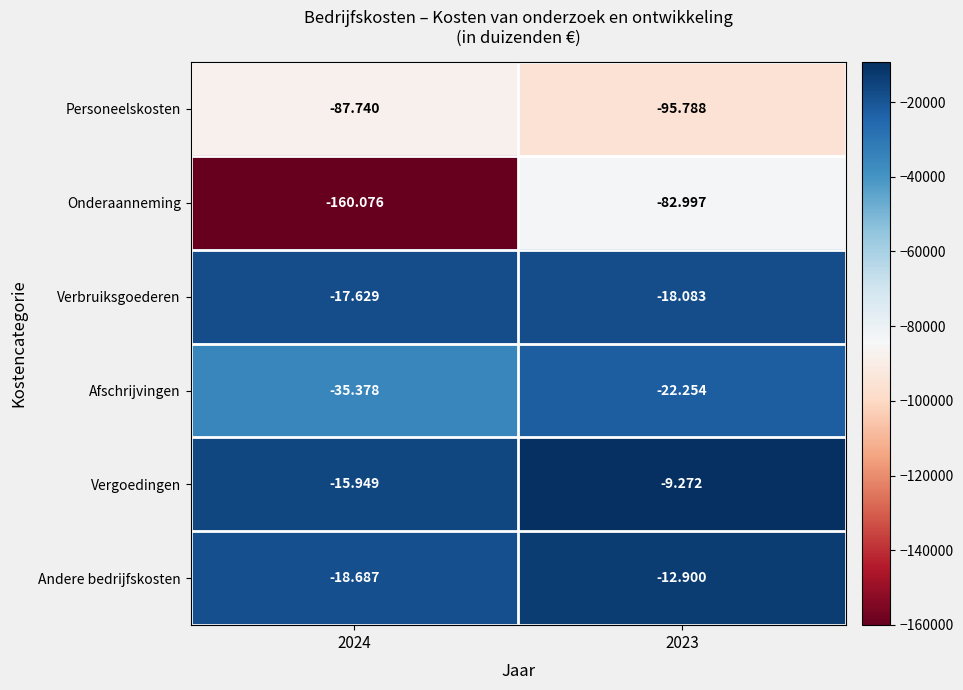

What is the difference between the highest and lowest values at 2024?

144127